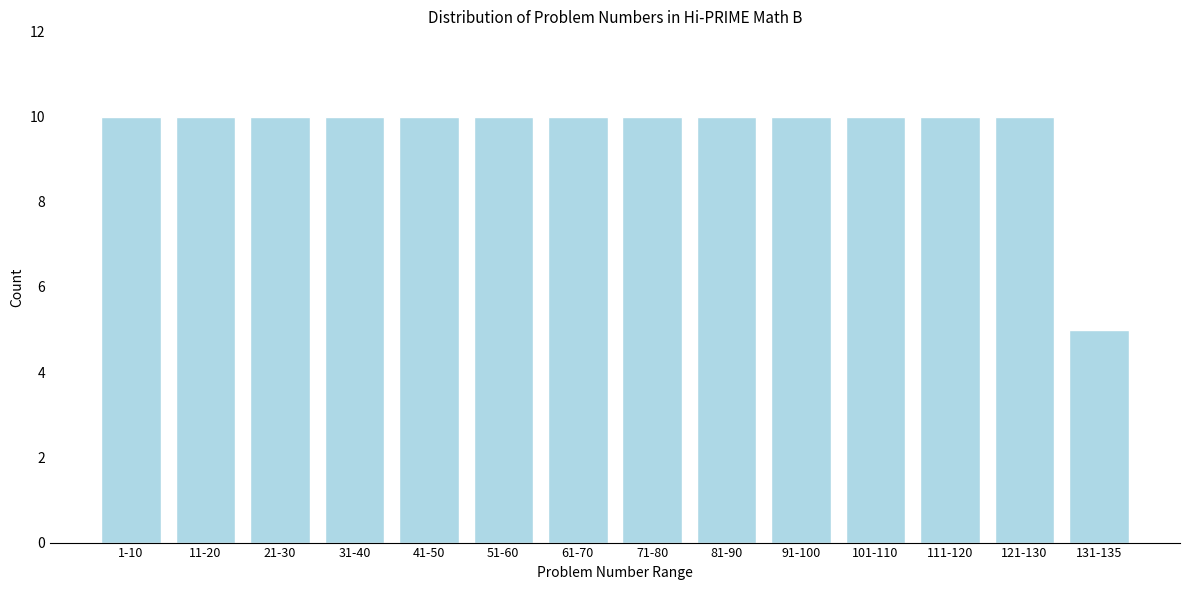

Reading right to left, transcribe all the data shown in this chart.

131-135=5	121-130=10	111-120=10	101-110=10	91-100=10	81-90=10	71-80=10	61-70=10	51-60=10	41-50=10	31-40=10	21-30=10	11-20=10	1-10=10